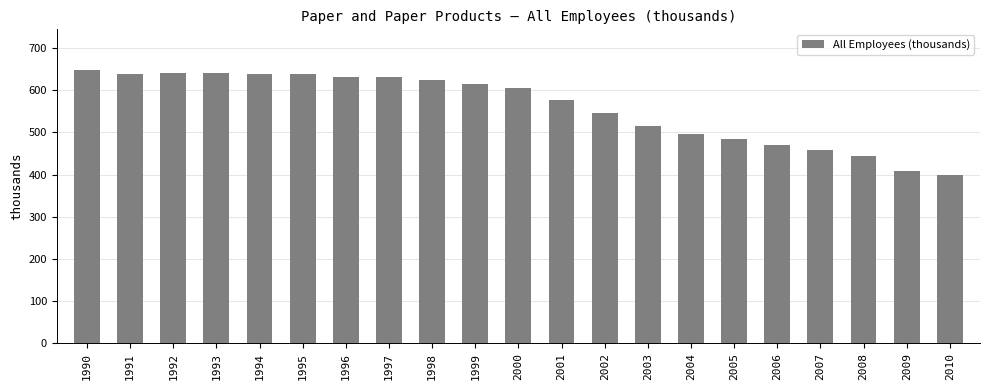

True or false: the data shows 734.2 at 2008.

False